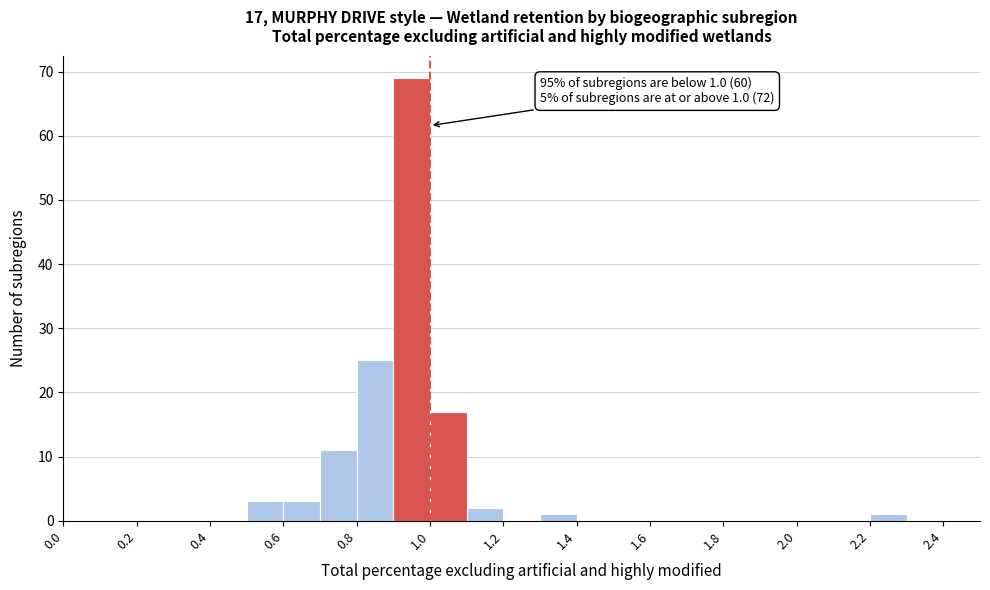

Over which range of the x-axis is the bar tallest?

0.9 to 1.0